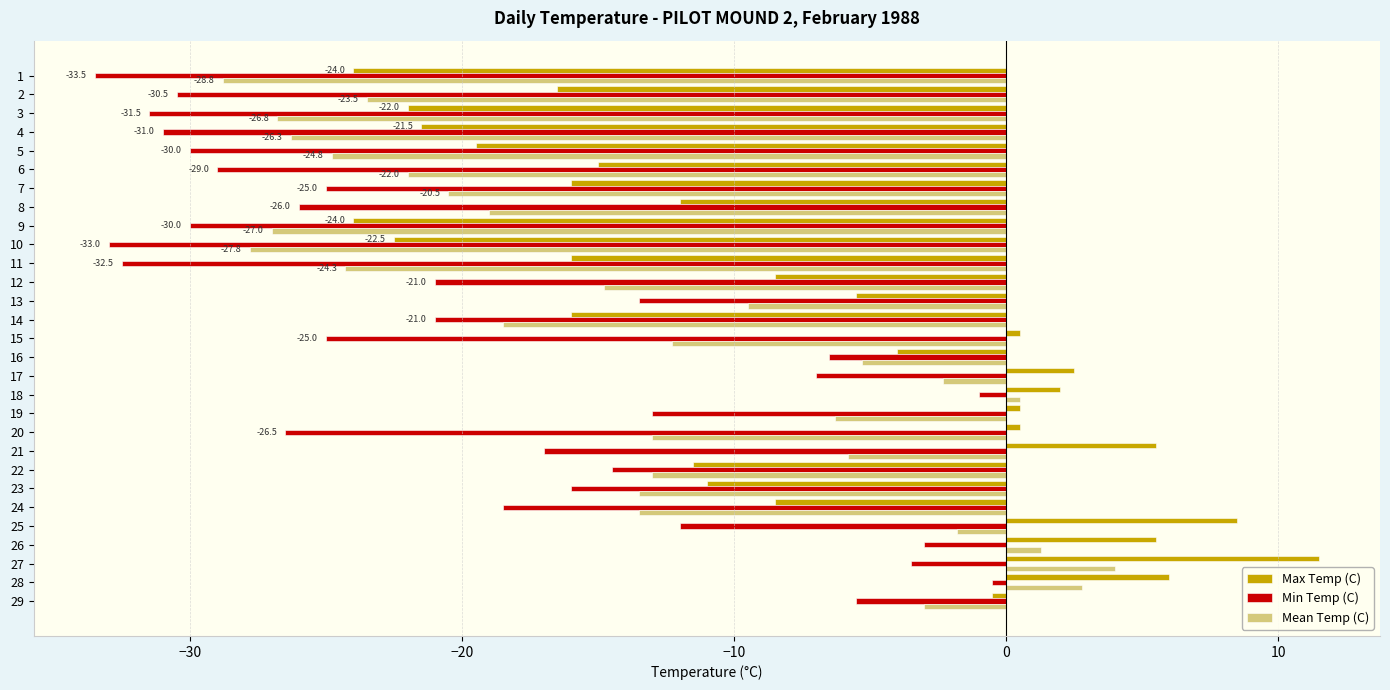

Rank the series by their maximum value, from lowest to highest.

Min Temp (C), Mean Temp (C), Max Temp (C)